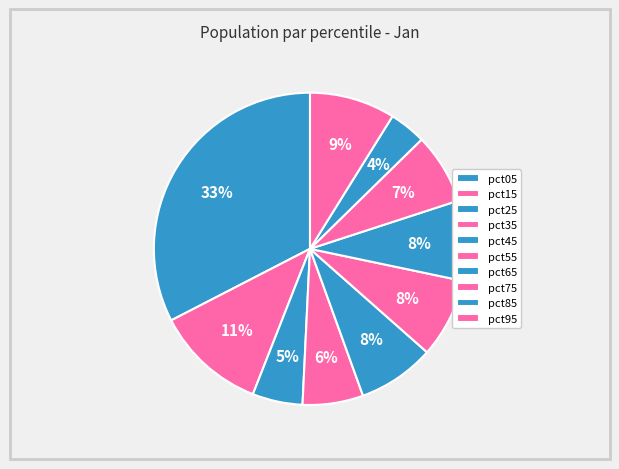

How many slices are in this pie chart?

10